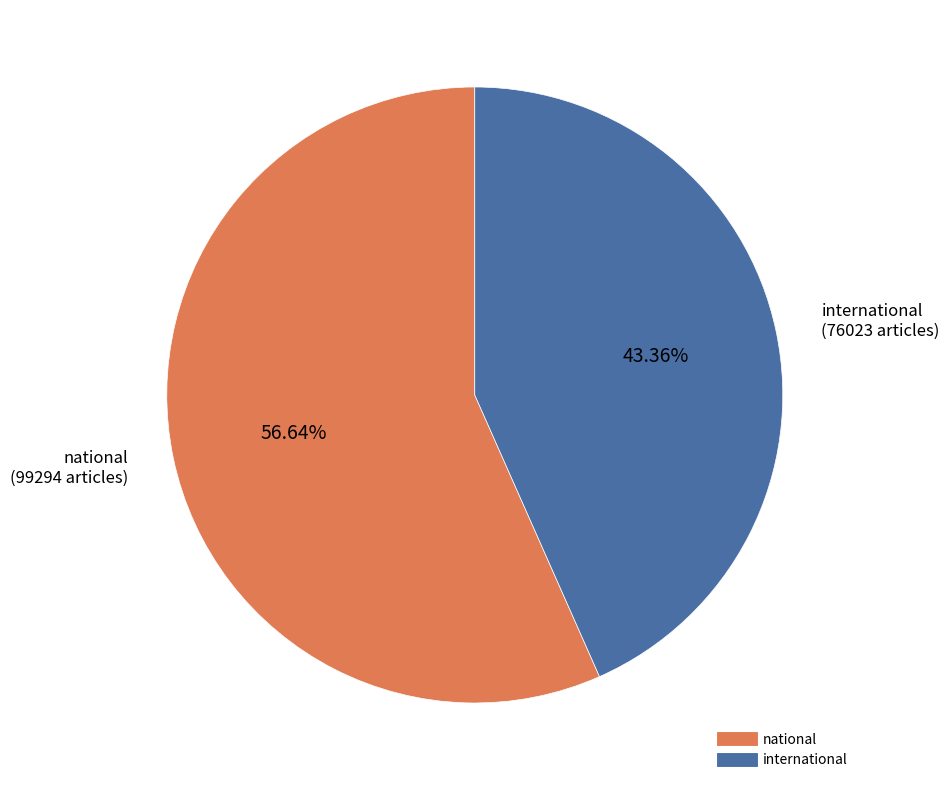

To the nearest percent, what percentage of the pie is national?

57%